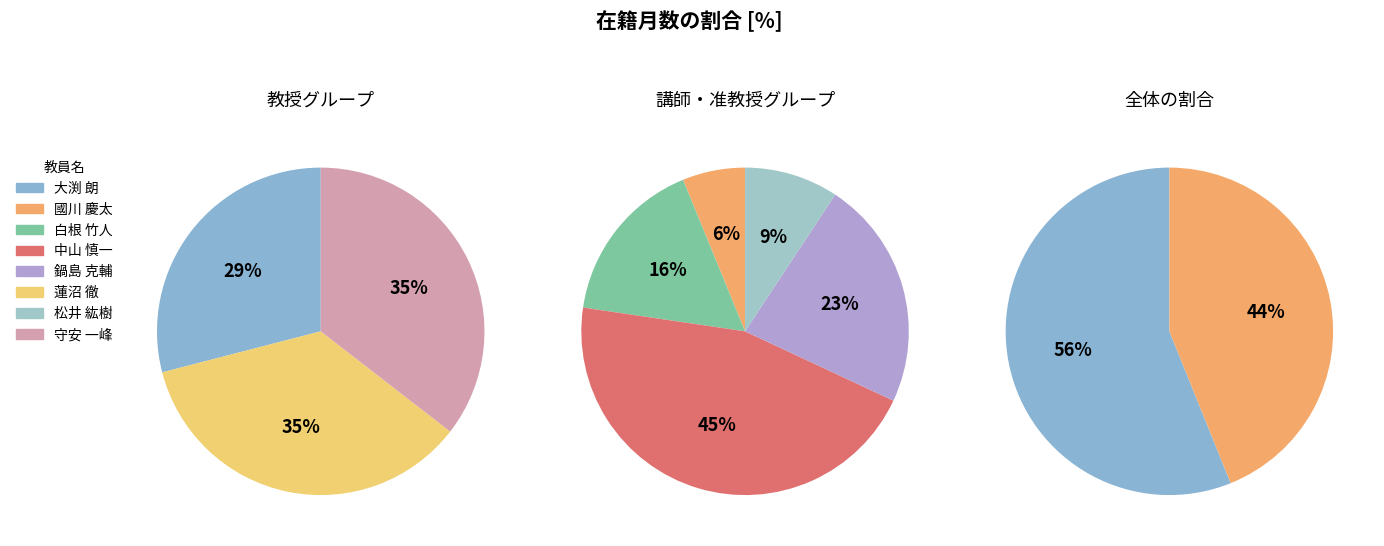

True or false: 蓮沼 徹 accounts for 29% of the total.

False